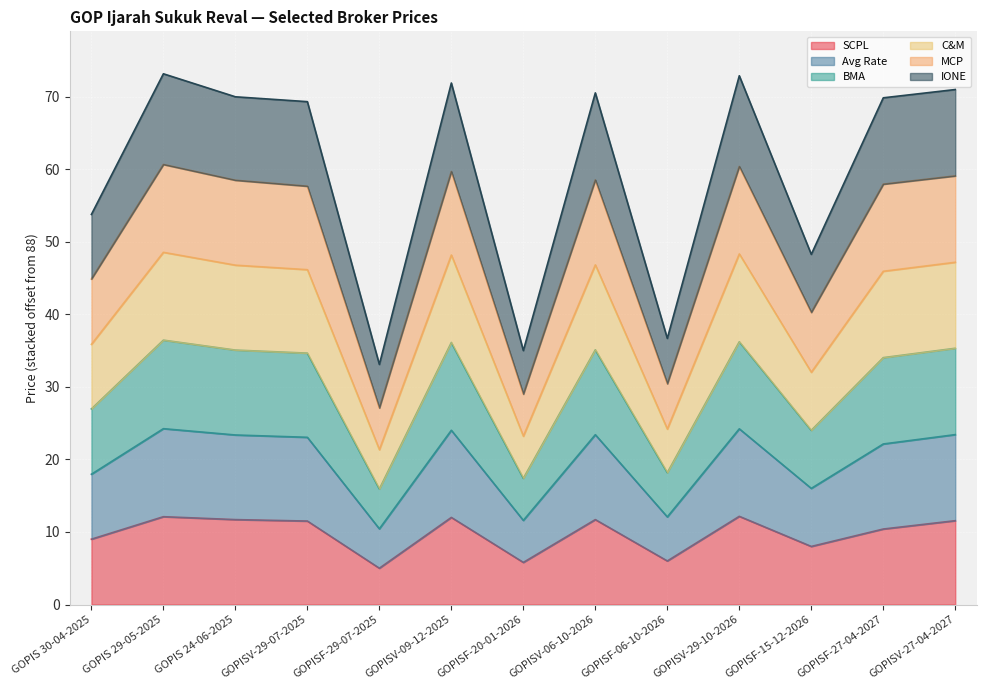

What is the lowest value of the SCPL series?

5.0